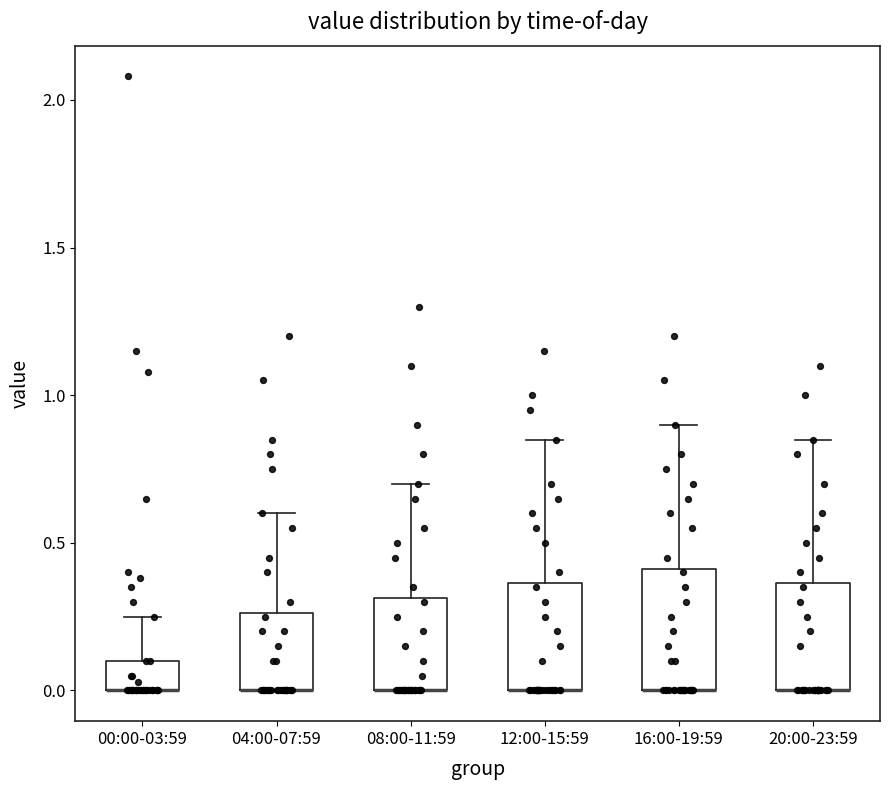

Reading left to right, transcribe this box plot: for each box, give where its median line is, the range the box spans, and where its two whiskers end, as read against the y-axis. The values are not printed on the chart, so give them approximately, as read against the axis.

00:00-03:59: median 0.00 (drawn on the box's lower edge), box 0.00 to 0.10, whiskers 0.00 to 0.25
04:00-07:59: median 0.00 (drawn on the box's lower edge), box 0.00 to 0.25, whiskers 0.00 to 0.60
08:00-11:59: median 0.00 (drawn on the box's lower edge), box 0.00 to 0.30, whiskers 0.00 to 0.70
12:00-15:59: median 0.00 (drawn on the box's lower edge), box 0.00 to 0.35, whiskers 0.00 to 0.85
16:00-19:59: median 0.00 (drawn on the box's lower edge), box 0.00 to 0.40, whiskers 0.00 to 0.90
20:00-23:59: median 0.00 (drawn on the box's lower edge), box 0.00 to 0.35, whiskers 0.00 to 0.85